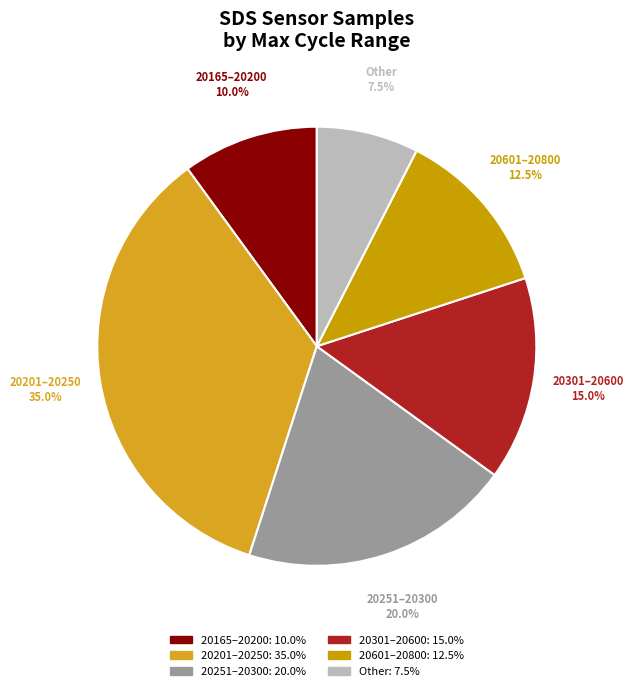

Rank the categories by value from lowest to highest.

Other, 20165–20200, 20601–20800, 20301–20600, 20251–20300, 20201–20250